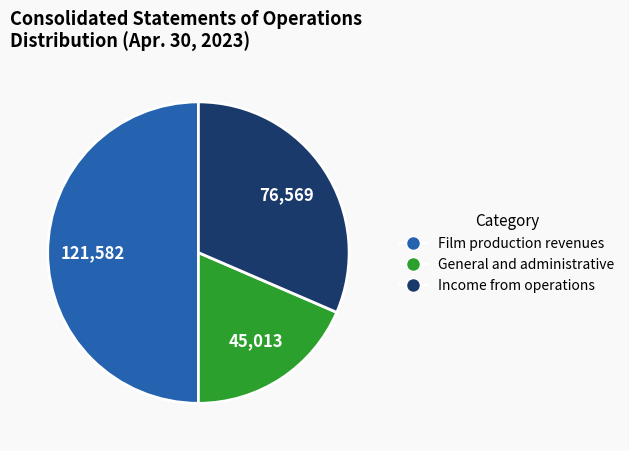

Is it true that General and administrative is 9% of the pie?

False